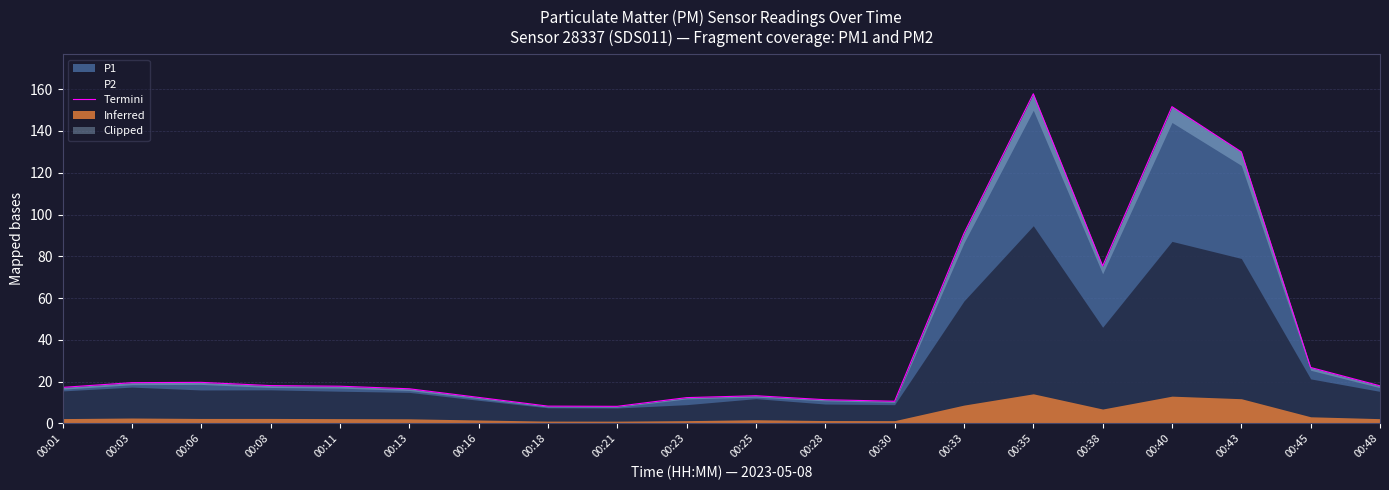

Does the chart have visible grid lines?

Yes